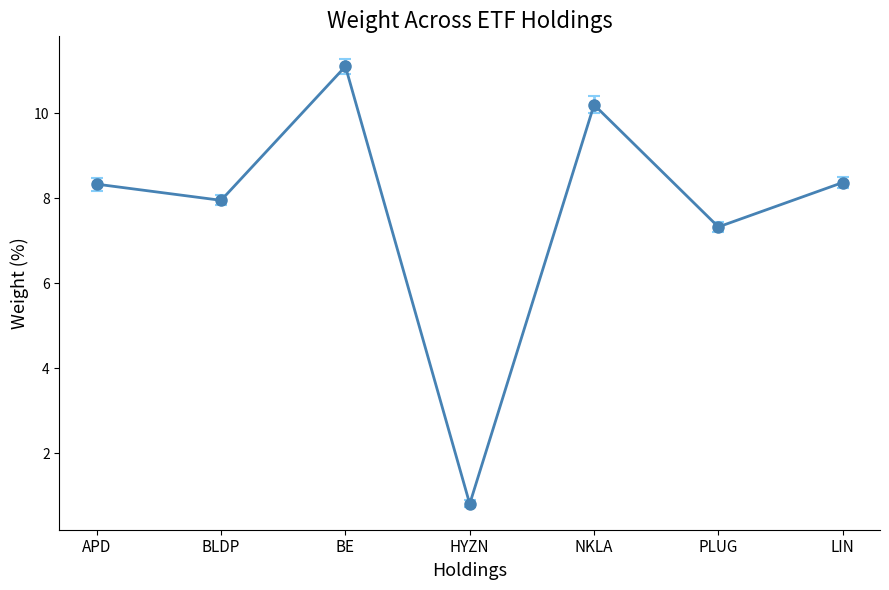

Is it true that the value at HYZN is 0.3?

False